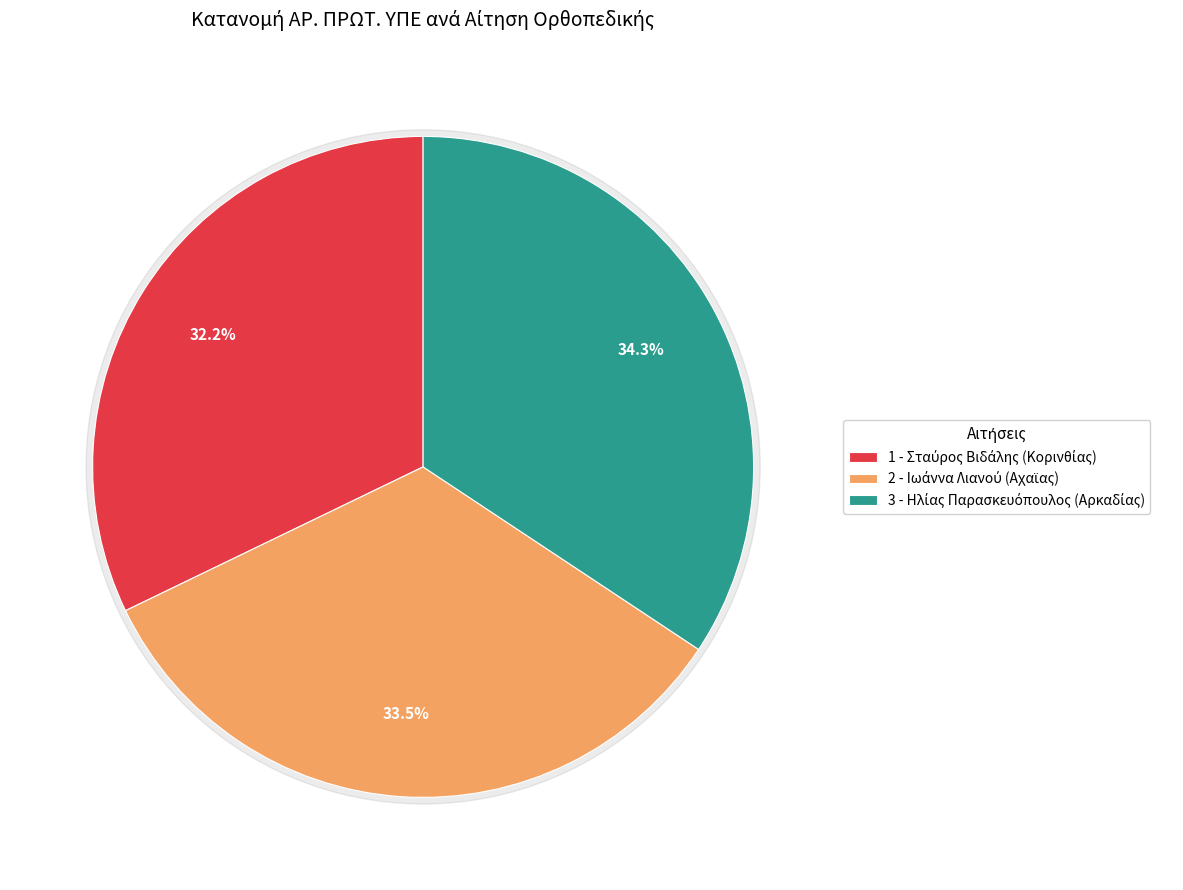

To the nearest percent, what is the average slice percentage?

33%